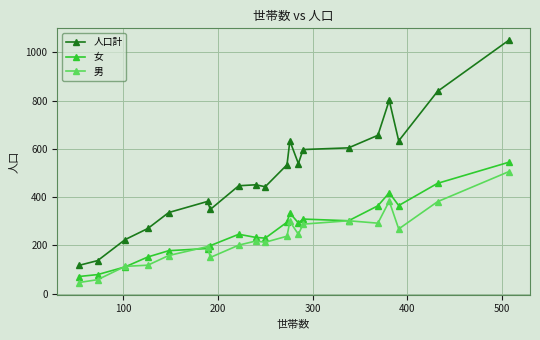

Which series has the largest range (max minus min)?

人口計